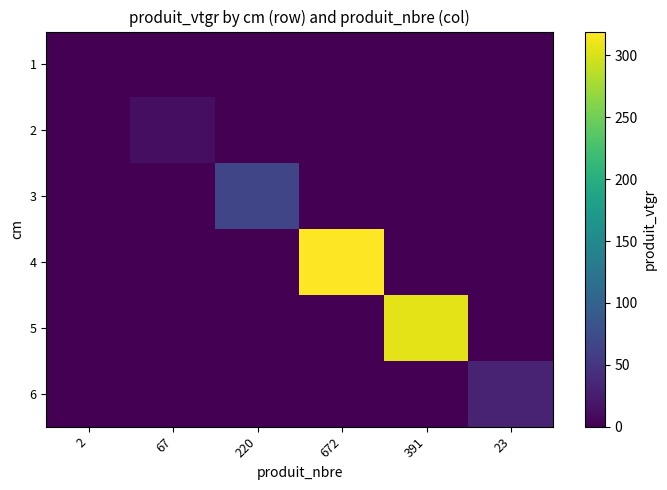

Between 220 and 67, which is larger?

220